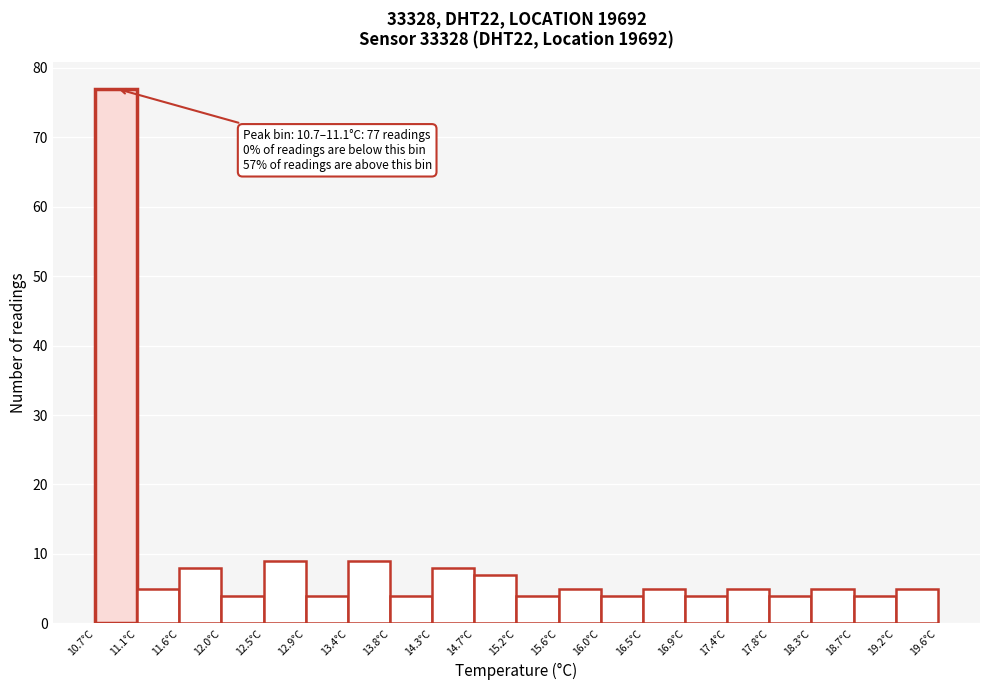

Which range on the x-axis has the tallest bar?

10.700 to 11.145